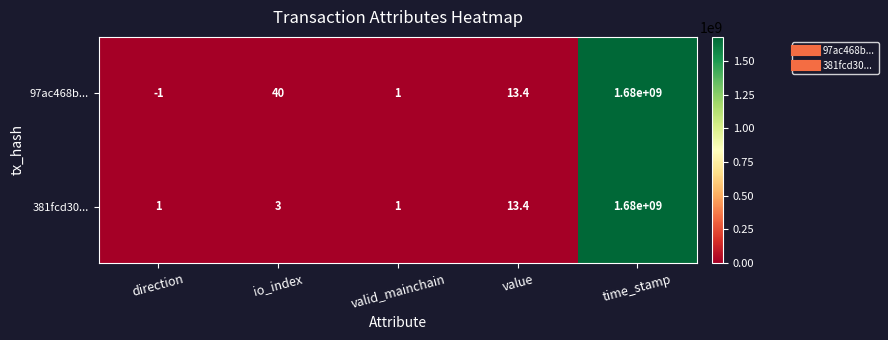

How many distinct data groups are displayed?

2